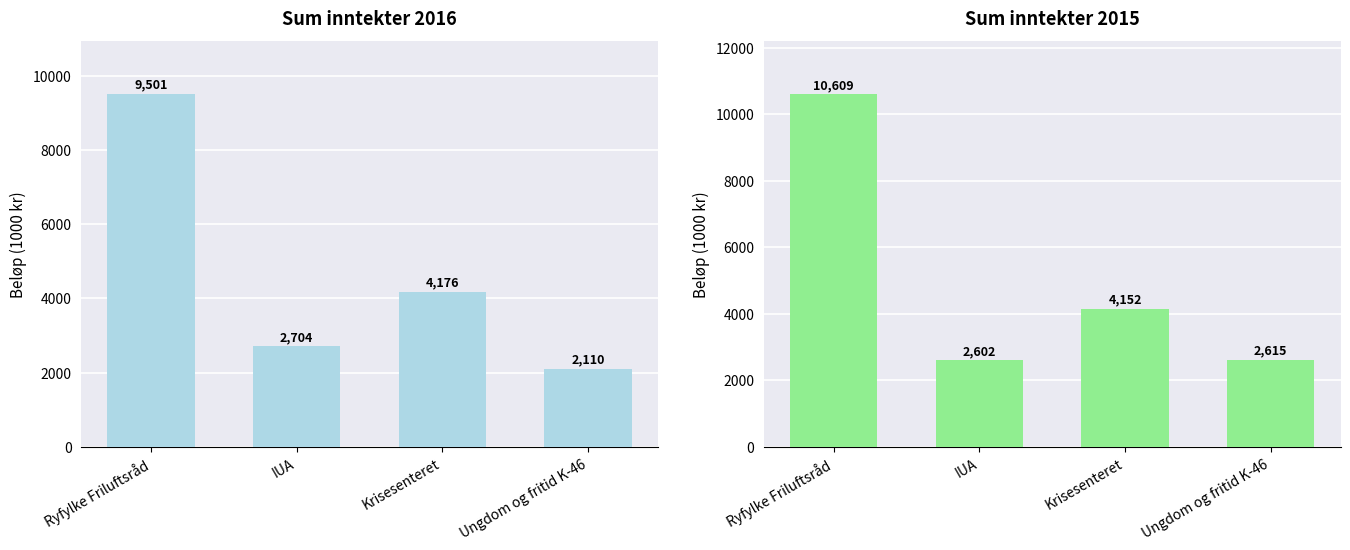

List the labels in order of Regnskap 2016 value, smallest first.

Ungdom og fritid K-46, IUA, Krisesenteret, Ryfylke Friluftsråd